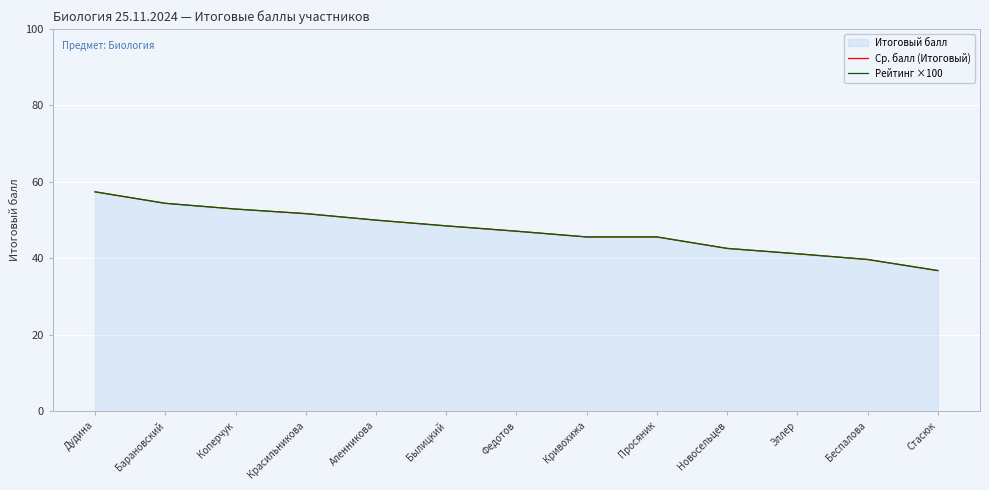

At how many categories does at least one series exceed 49?

5